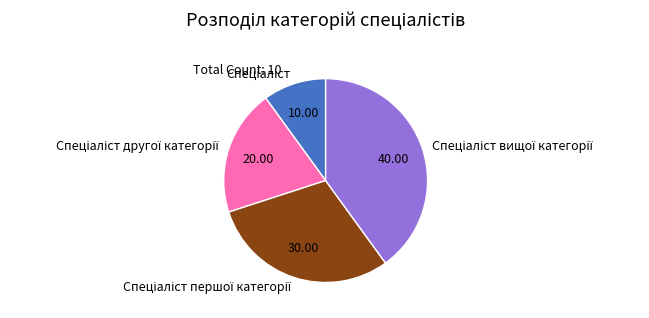

Is there a majority slice in this chart?

No